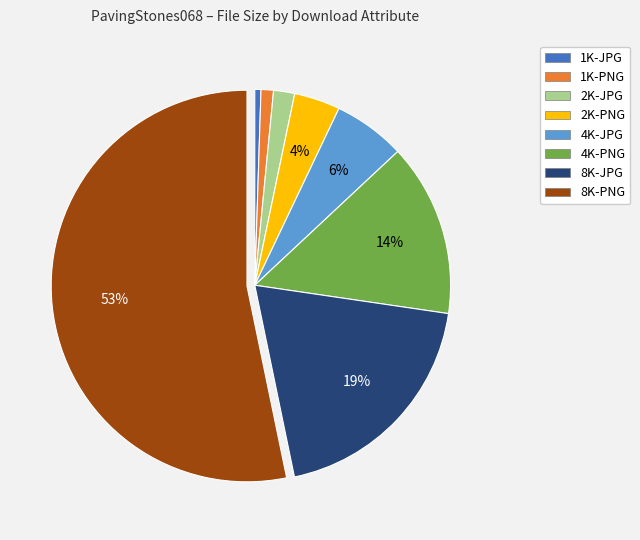

The 1K-PNG slice represents 1% of the pie. True or false?

True